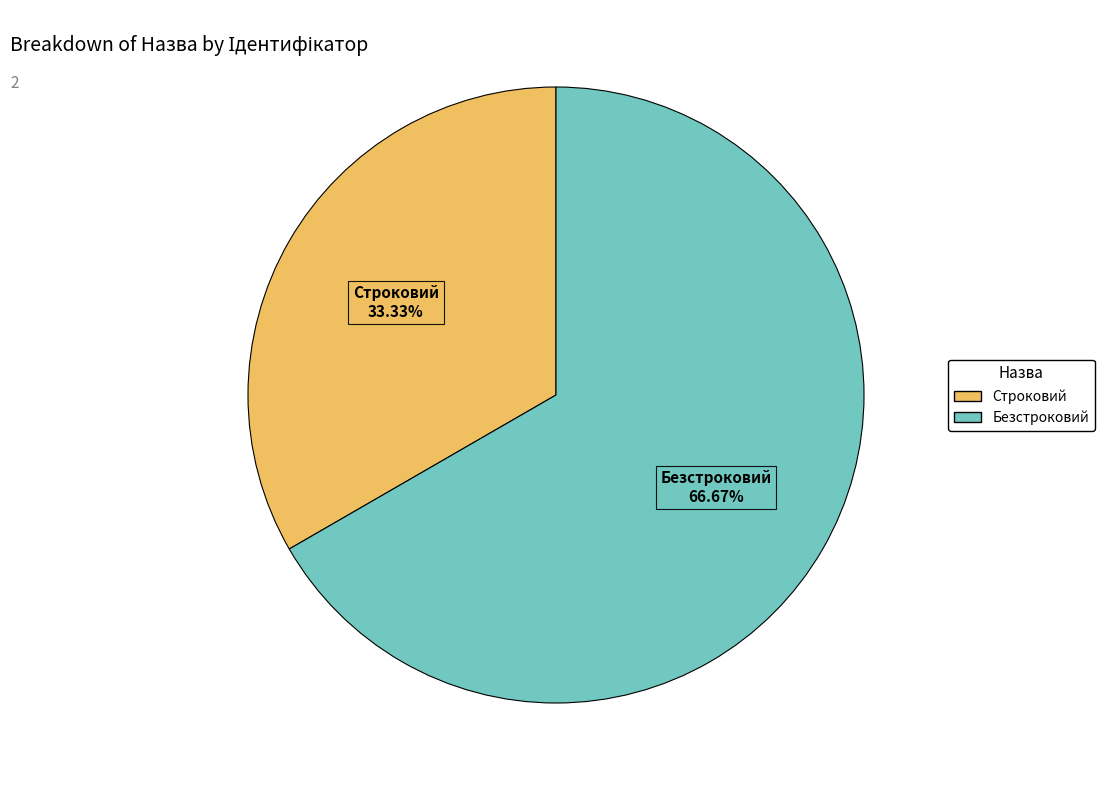

To the nearest percent, what portion does Строковий represent?

33%